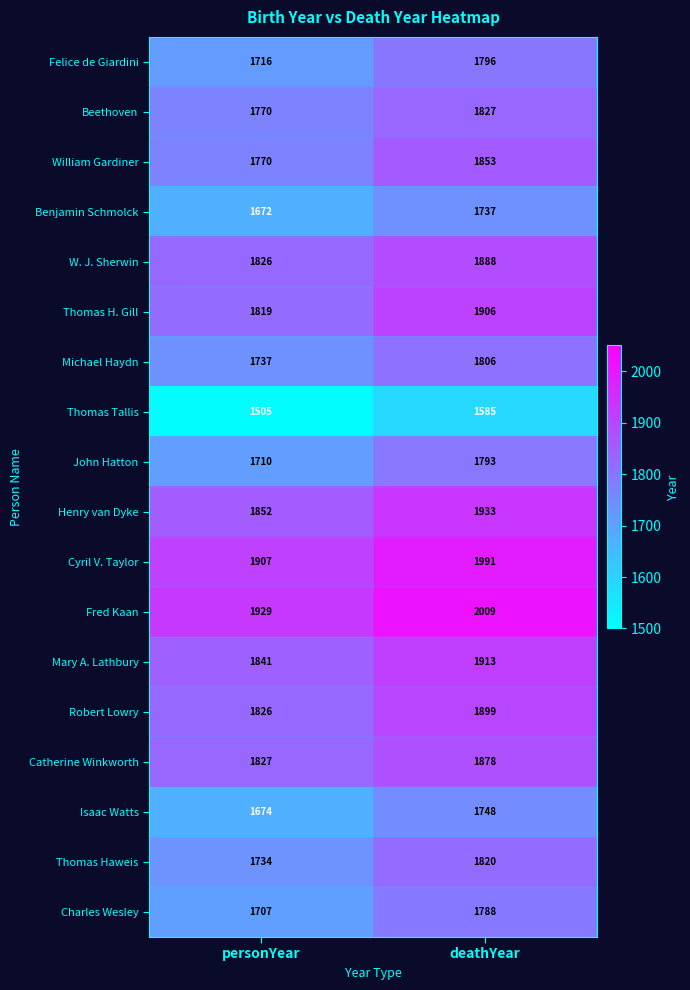

Rank the series by their maximum value, from highest to lowest.

Fred Kaan, Cyril V. Taylor, Henry van Dyke, Mary A. Lathbury, Thomas H. Gill, Robert Lowry, W. J. Sherwin, Catherine Winkworth, William Gardiner, Beethoven, Thomas Haweis, Michael Haydn, Felice de Giardini, John Hatton, Charles Wesley, Isaac Watts, Benjamin Schmolck, Thomas Tallis